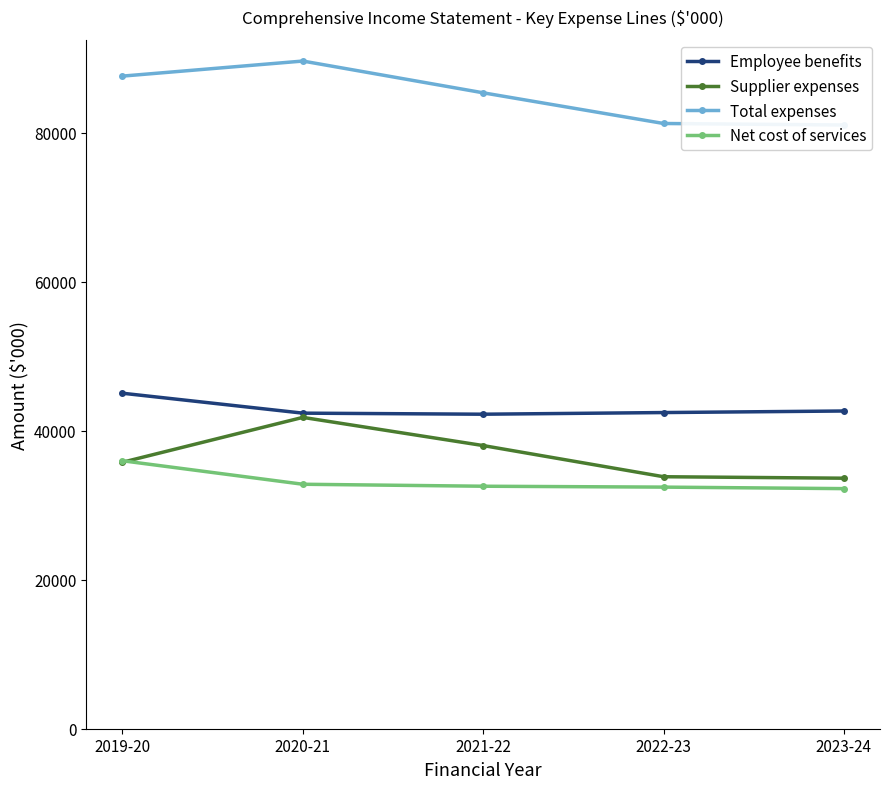

What is the sum of the Total expenses values at 2021-22 and 2022-23?

166667